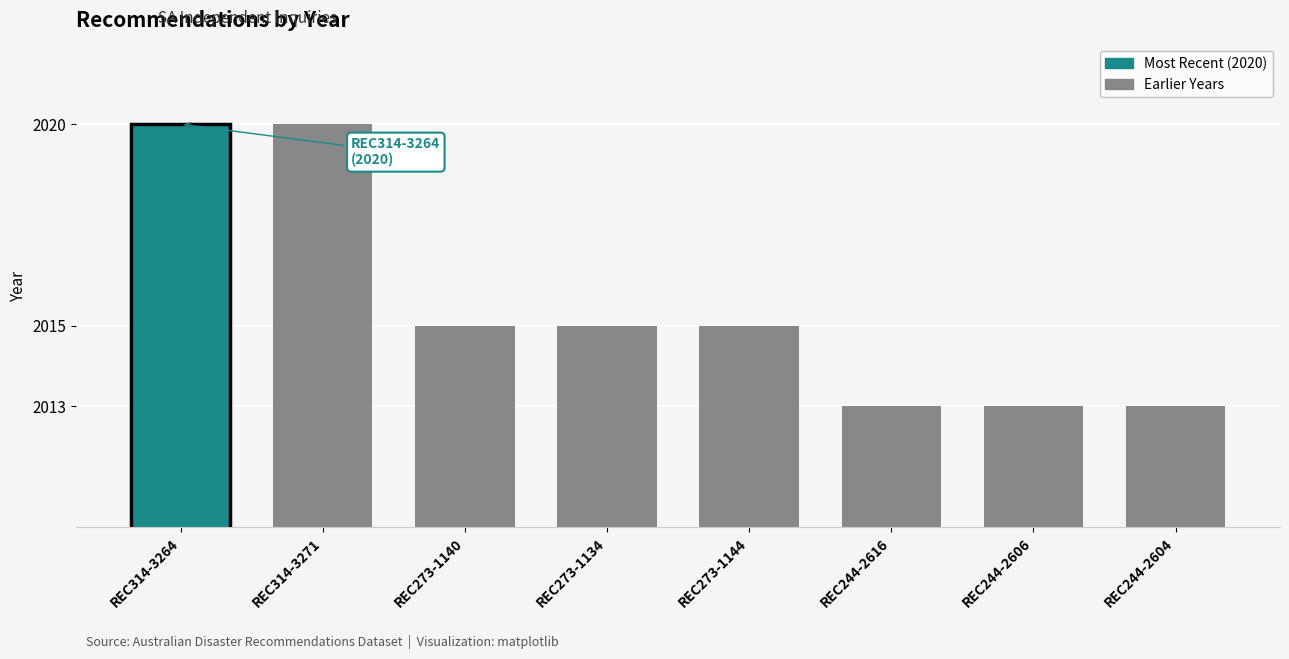

Which has a higher value, REC273-1140 or REC314-3264?

REC314-3264